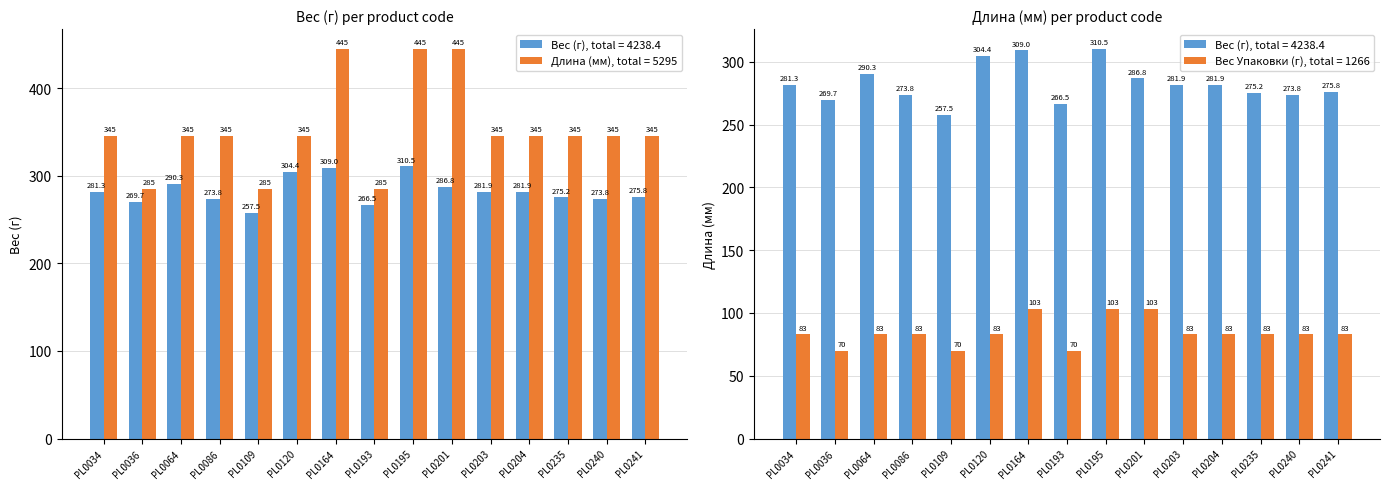

What is the approximate value of Длина (мм) at PL0241?

345.0